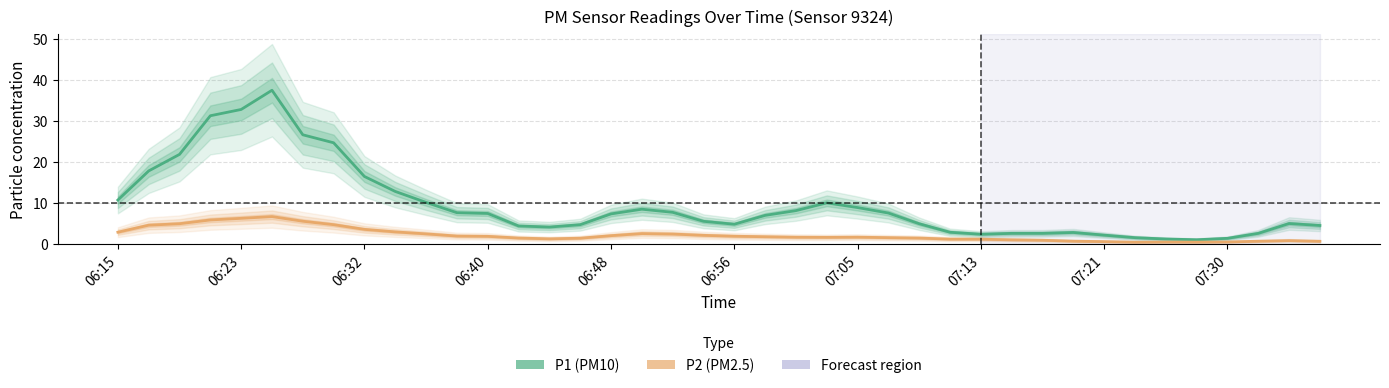

The P2 (PM2.5) series shows 4.3 at 06:15. True or false?

False